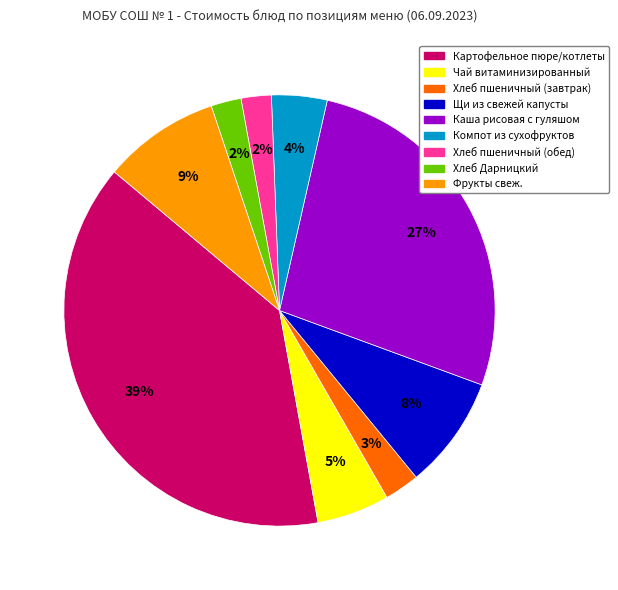

What percentage is the Компот из сухофруктов slice, to the nearest percent?

4%